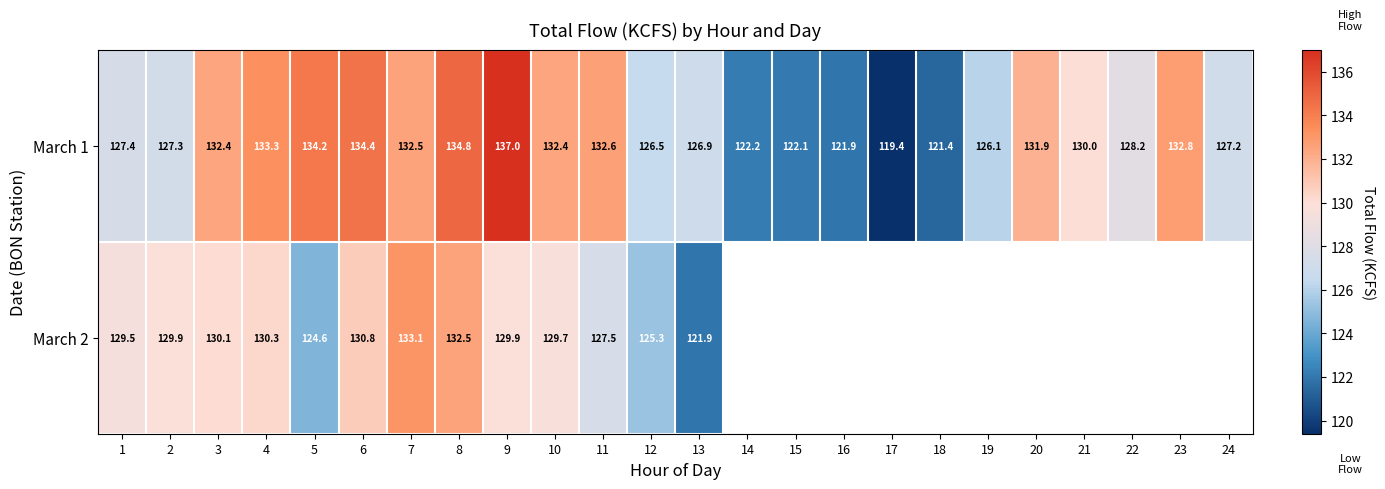

The value of March 1 at 5 is 27.4. True or false?

False